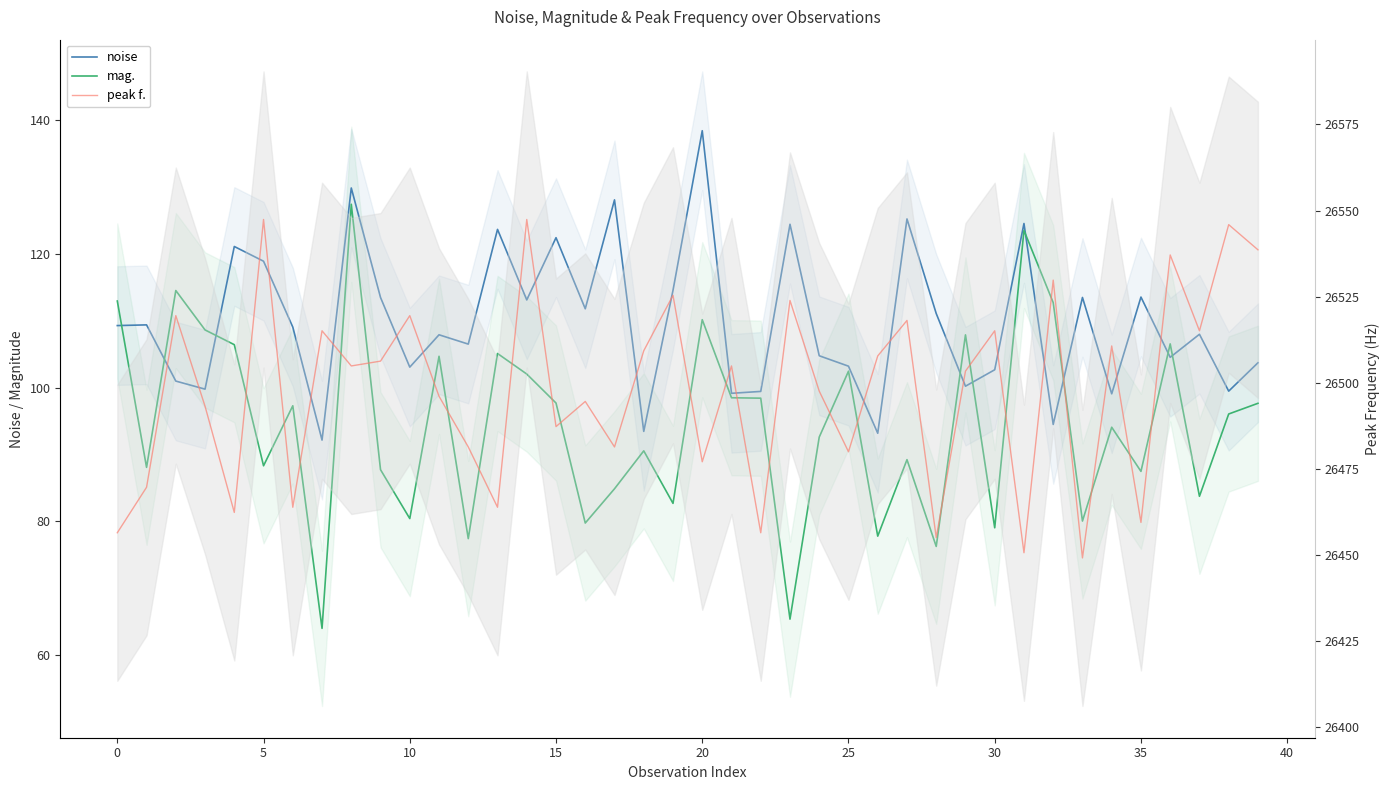

What is the value of the mag. point at the 38th from the left?

83.8